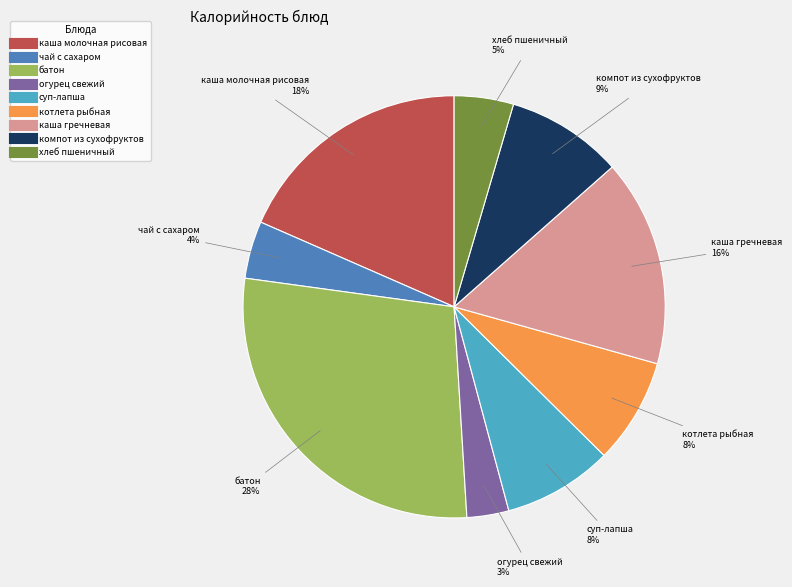

To the nearest percent, what is the average slice percentage?

11%